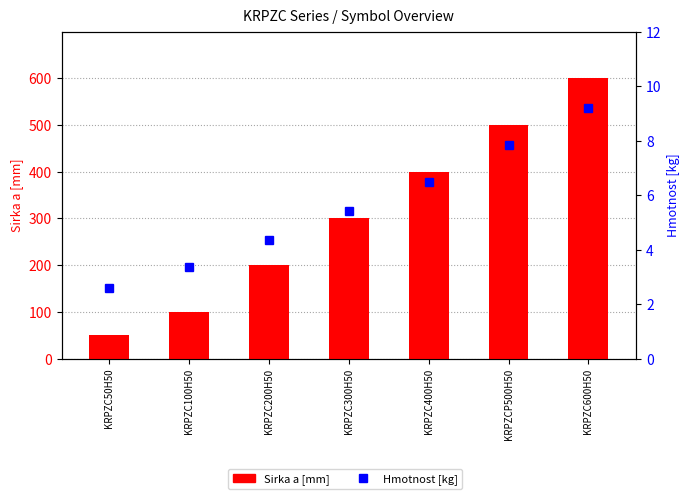

How many groups of bars are there?

7